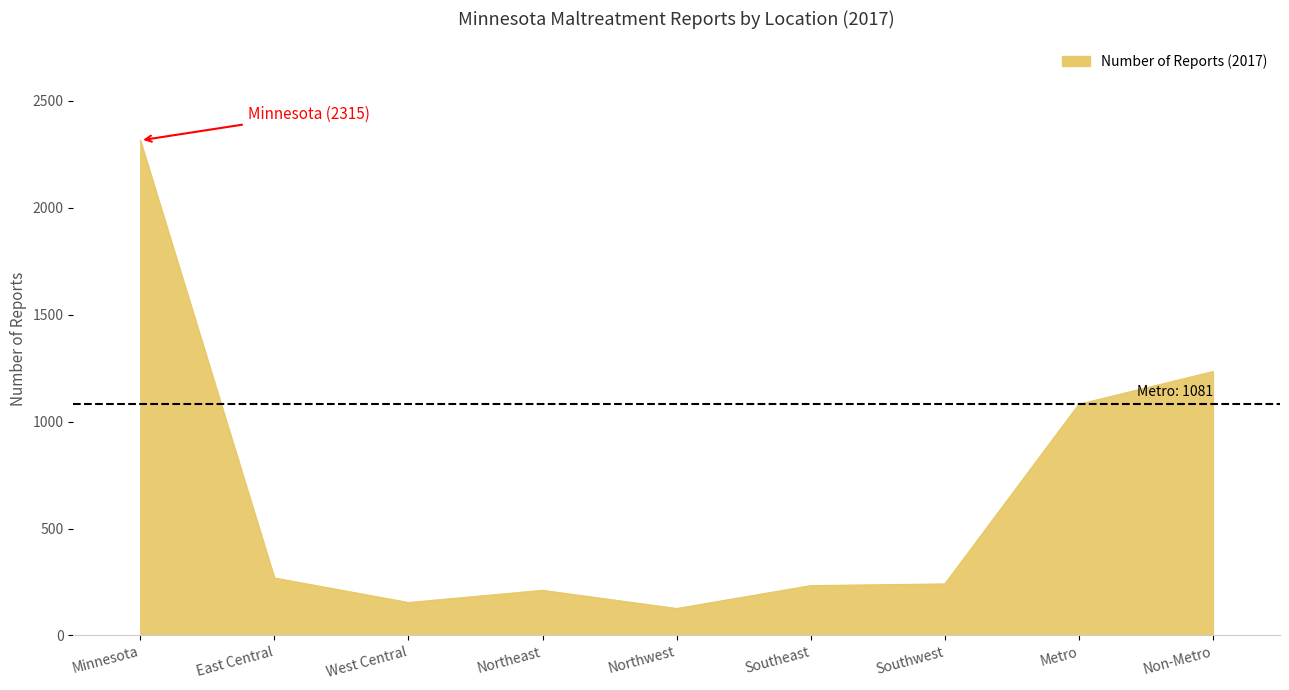

At which label does the data first exceed 241?

Minnesota